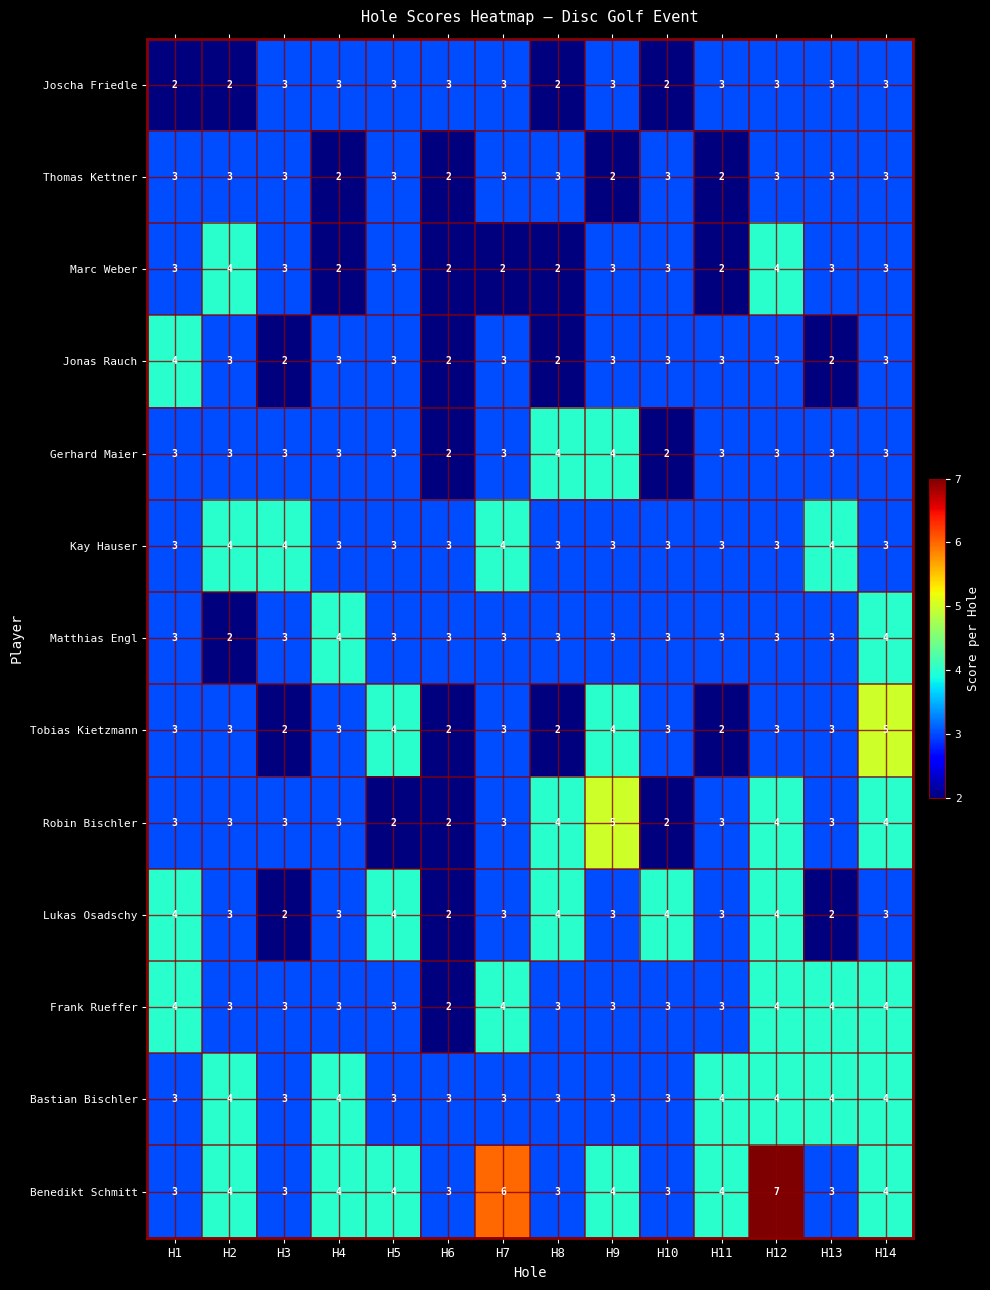

What value does the Kay Hauser series have at H8?

3